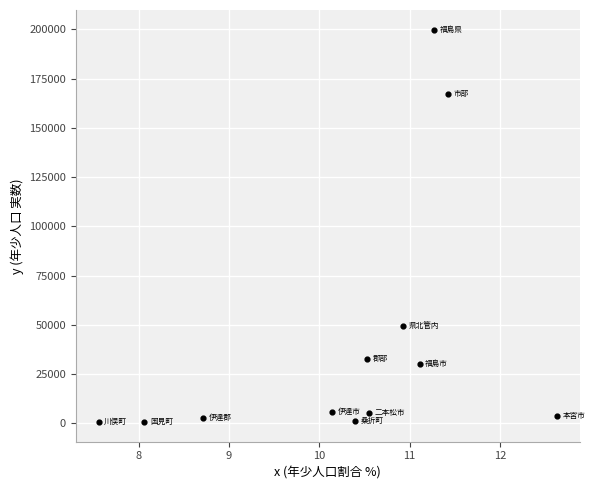

What is the average Y value?

41683